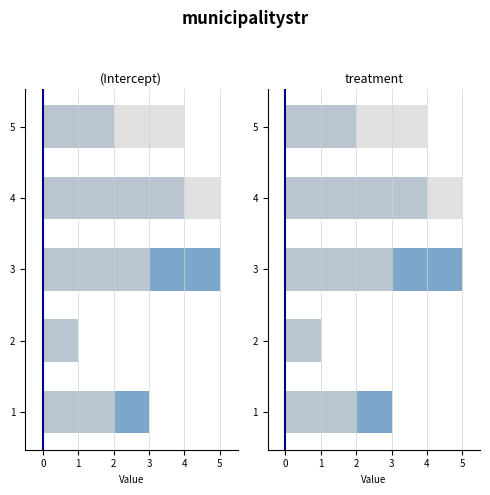

At how many categories does at least one series exceed 4?

2